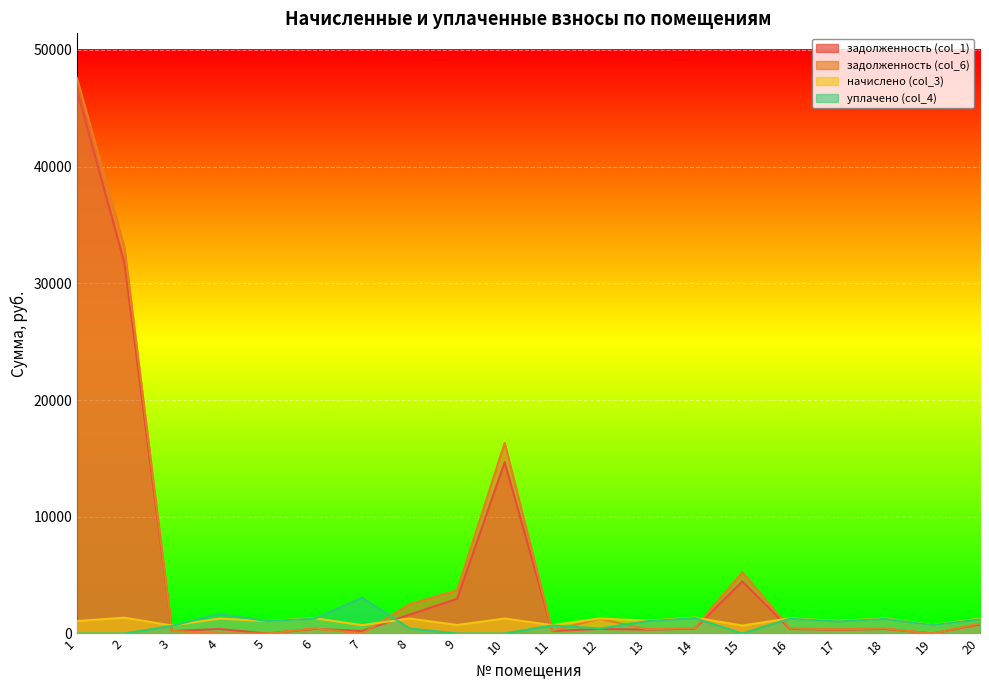

The value of задолженность (col_1) at 7 is 213.5. True or false?

True